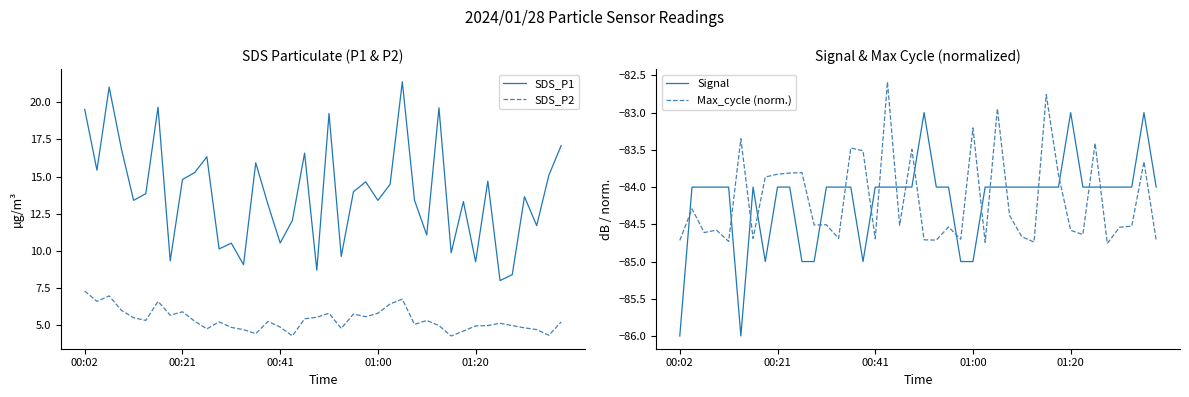

Does the chart display data point markers on the line(s)?

No